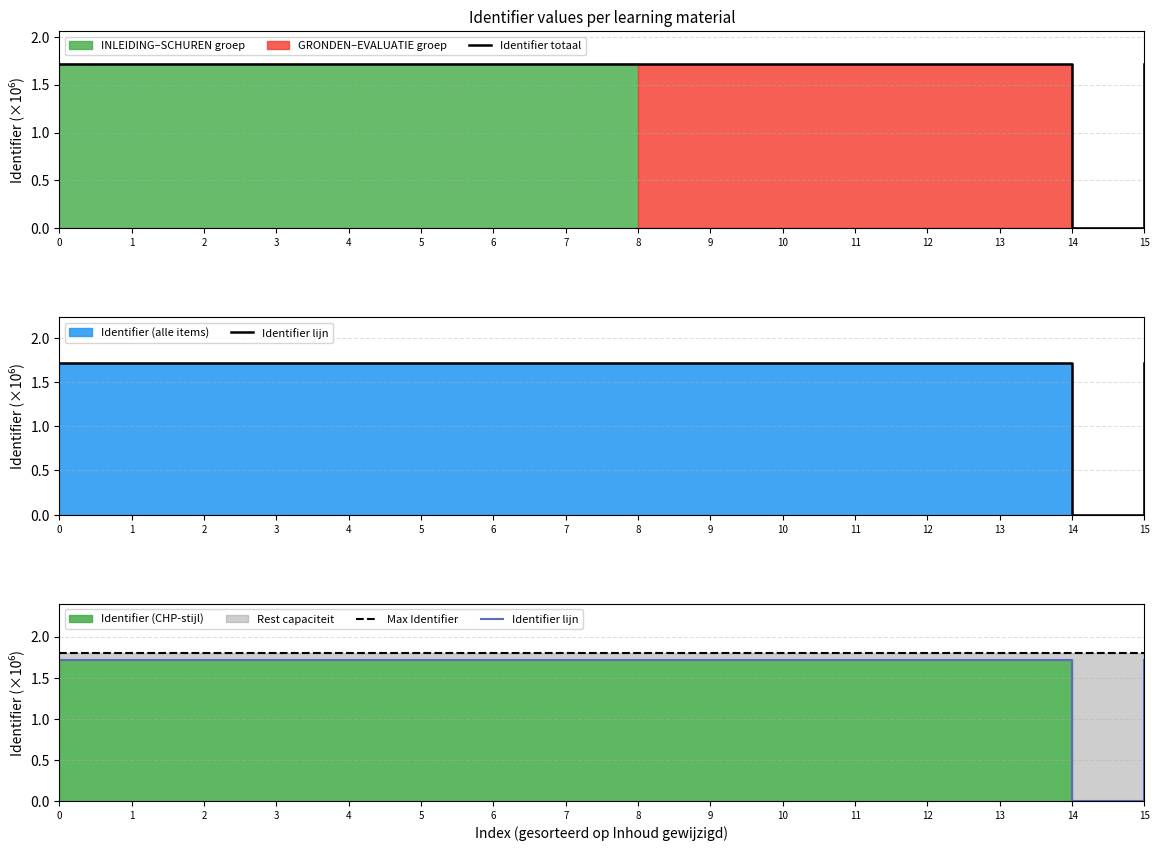

Reading right to left, list all the values displayed in this chart.

Identifier totaal: 1.7	0.0	1.7	1.7	1.7	1.7	1.7	1.7	1.7	1.7	1.7	1.7	1.7	1.7	1.7	1.7
Identifier lijn: 1.7	0.0	1.7	1.7	1.7	1.7	1.7	1.7	1.7	1.7	1.7	1.7	1.7	1.7	1.7	1.7
Max Identifier: 1.8	1.8	1.8	1.8	1.8	1.8	1.8	1.8	1.8	1.8	1.8	1.8	1.8	1.8	1.8	1.8